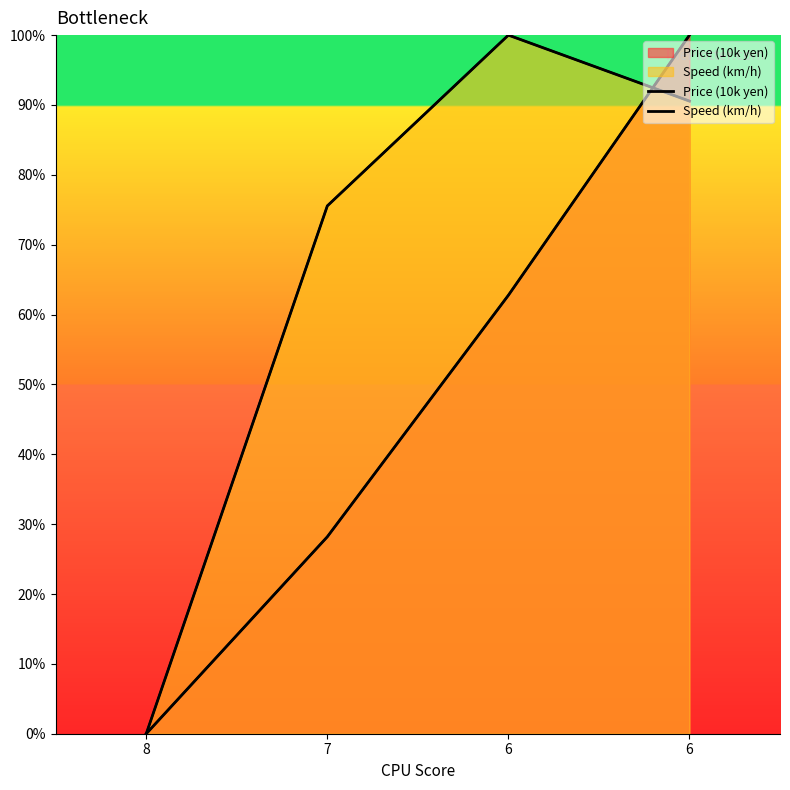

List the series in order of their overall mean, highest first.

Speed (km/h), Price (10k yen)